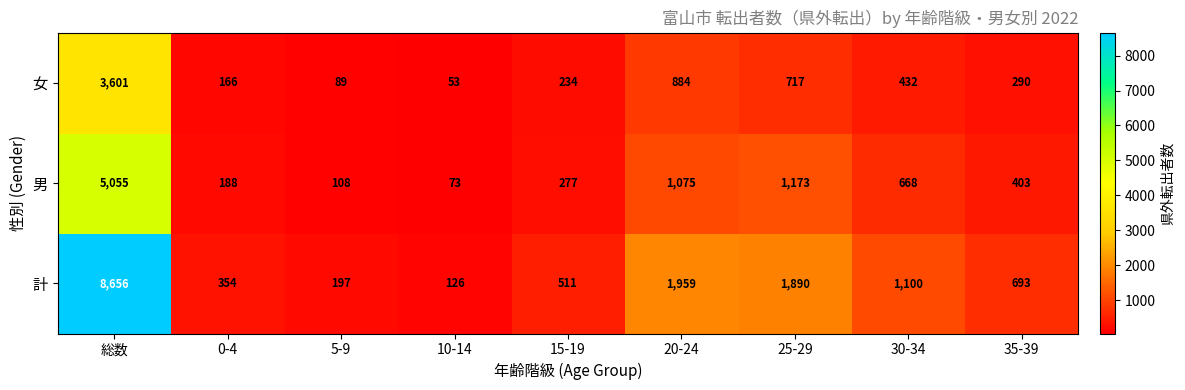

At which category does the chart reach its peak across all series?

総数